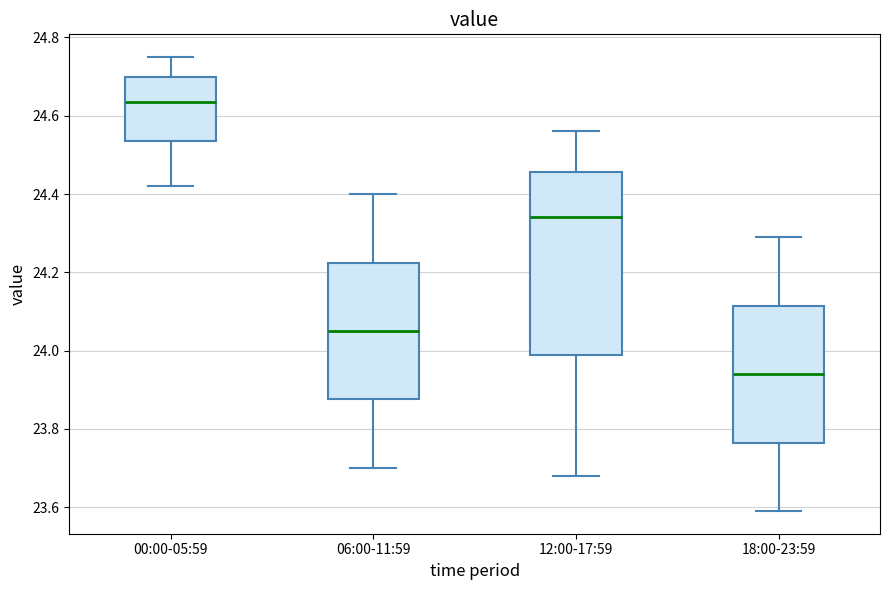

Reading left to right, transcribe this box plot: for each box, give where its median line is, the range the box spans, and where its two whiskers end, as read against the y-axis. The values are not printed on the chart, so give them approximately, as read against the axis.

00:00-05:59: median 24.64, box 24.54 to 24.70, whiskers 24.42 to 24.76
06:00-11:59: median 24.06, box 23.88 to 24.22, whiskers 23.70 to 24.40
12:00-17:59: median 24.34, box 23.98 to 24.46, whiskers 23.68 to 24.56
18:00-23:59: median 23.94, box 23.76 to 24.12, whiskers 23.60 to 24.30